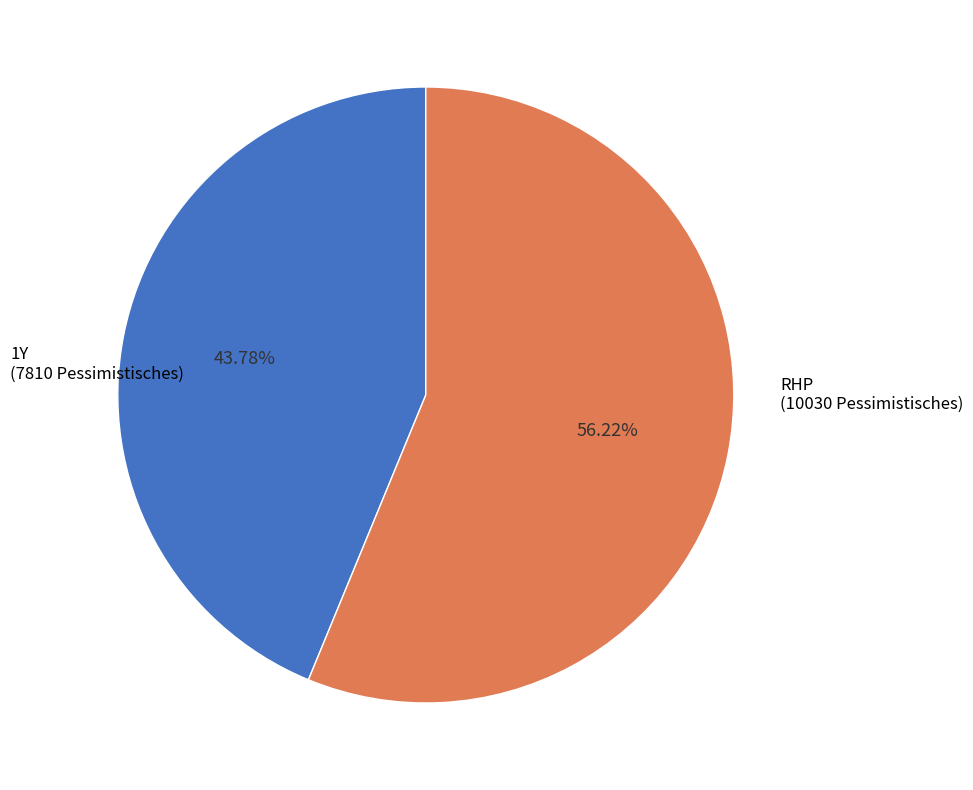

What percentage is the RHP slice, to the nearest percent?

56%